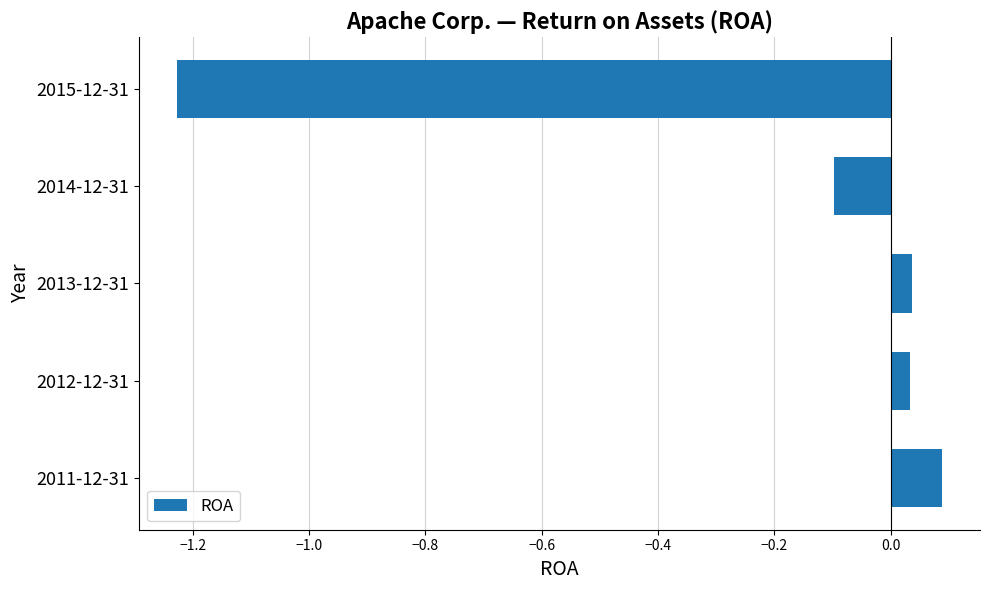

Which category has the highest value across all series?

2011-12-31